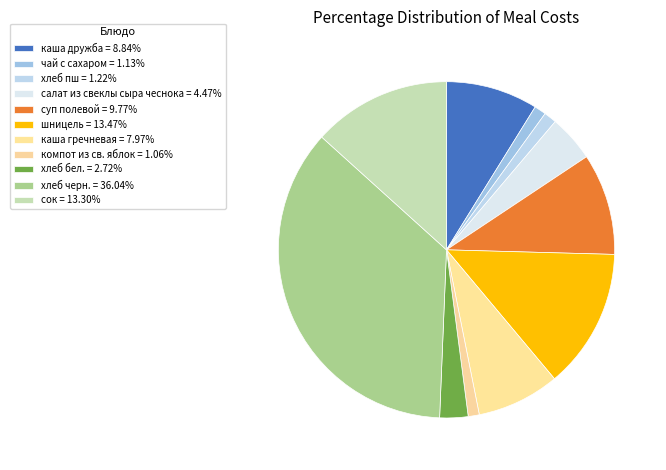

The салат из свеклы сыра чеснока slice represents 4% of the pie. True or false?

True